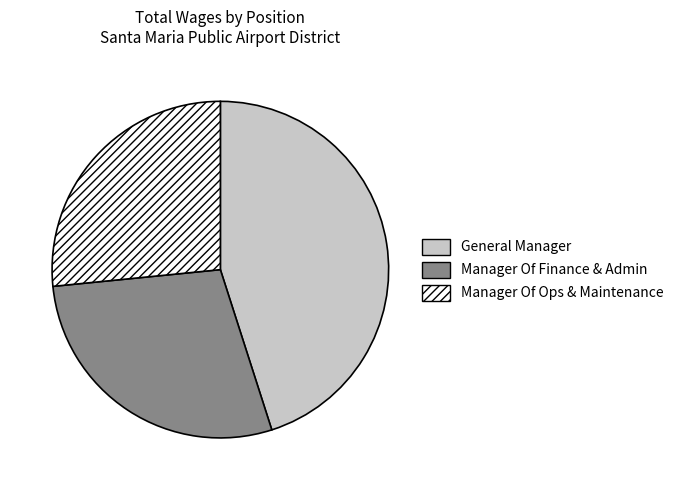

Is General Manager the majority of the pie?

No